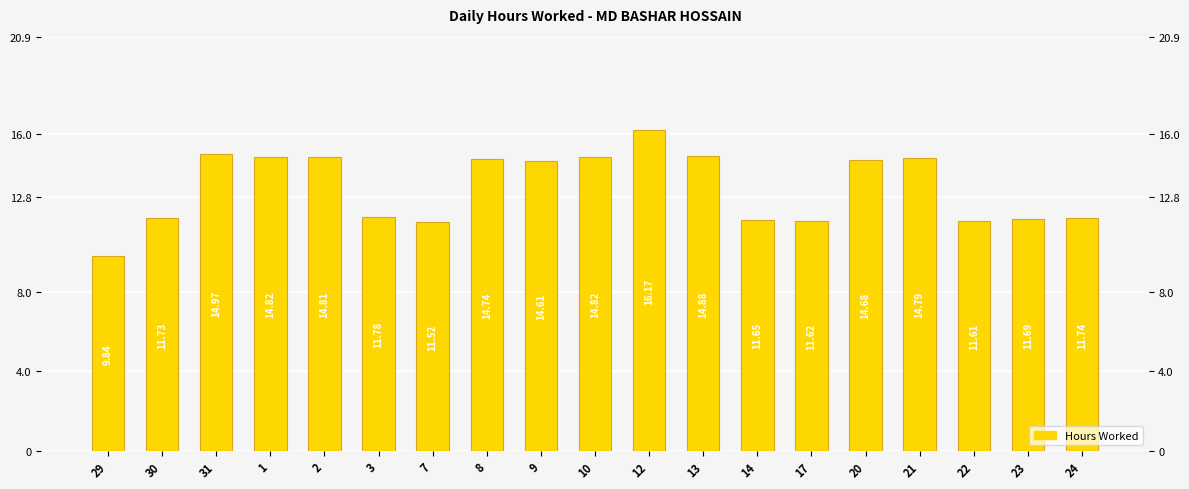

The chart shows a value of 11.7 at 24. True or false?

True